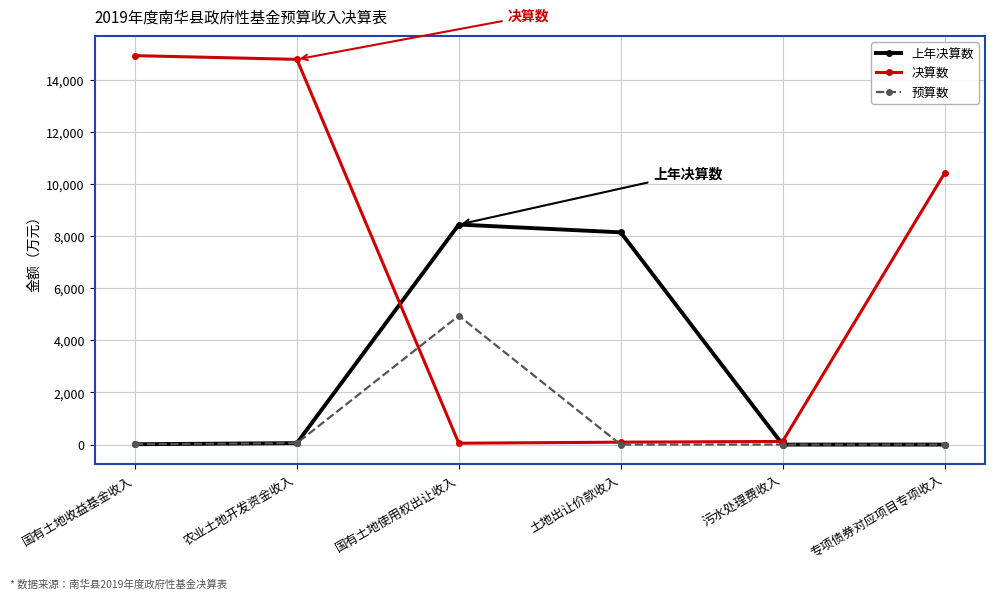

What is the spread (max minus min) of values at 专项债券对应项目专项收入?

10405